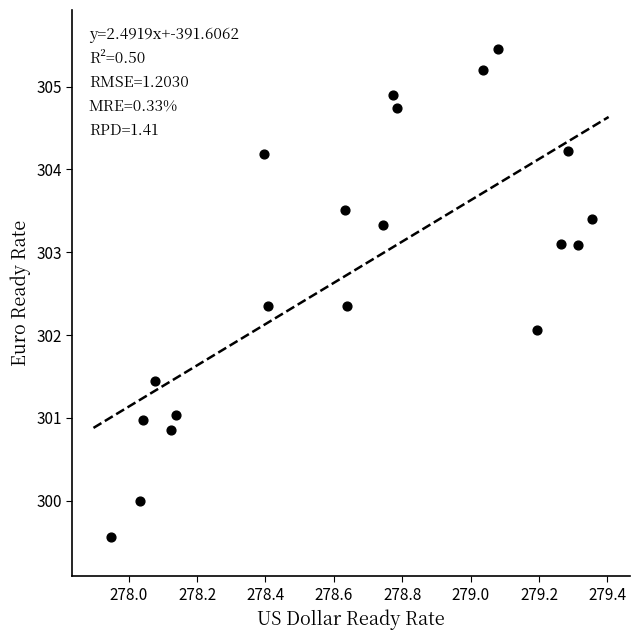

What is the range of Y values (max minus min)?

5.9